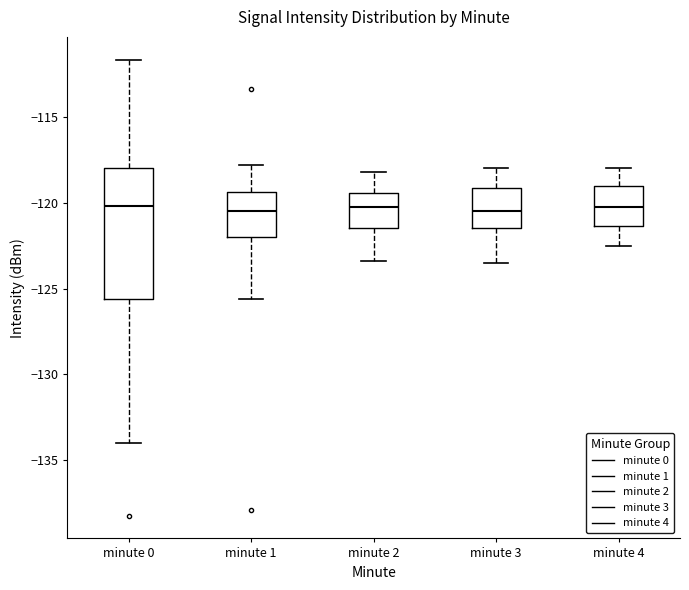

Comparing the boxes themselves (not the whiskers), which one is the tallest?

minute 0